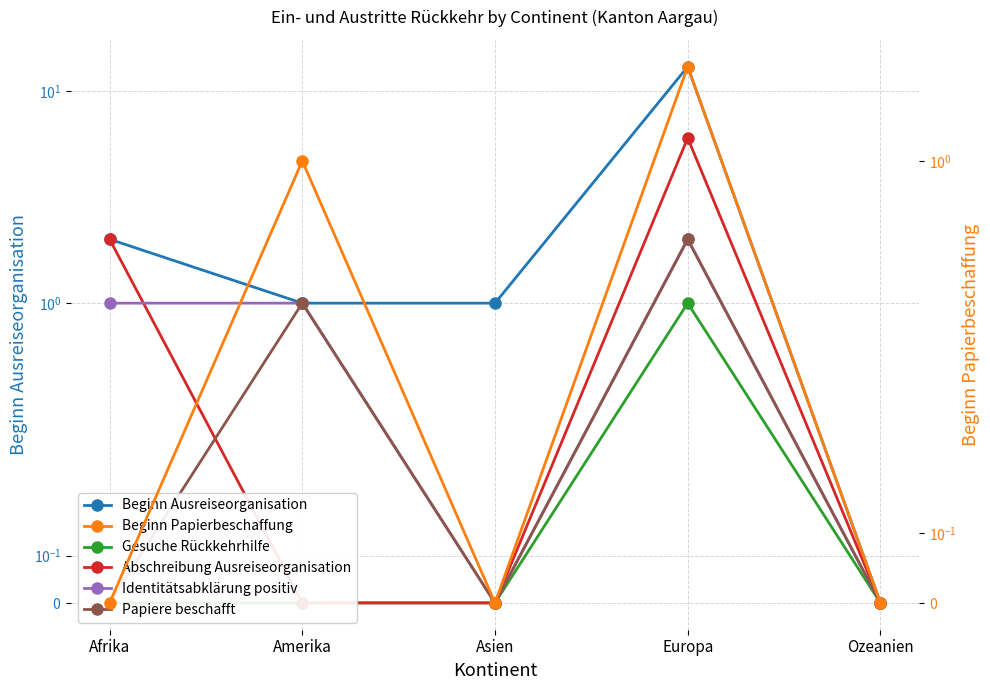

True or false: Beginn Papierbeschaffung and Gesuche Rückkehrhilfe intersect in this chart.

False